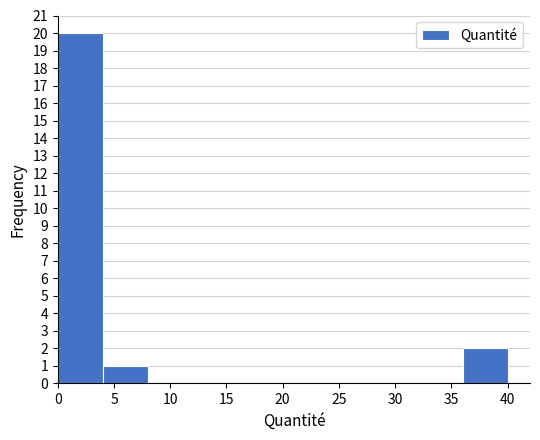

How tall is the bar that spans 36 to 40 on the x-axis? The values are not printed on the chart, so give them approximately, as read against the axis.

2